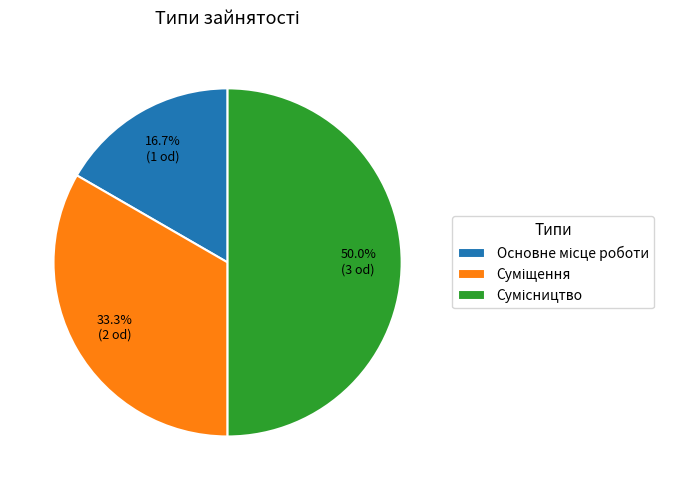

How many segments does this pie chart have?

3